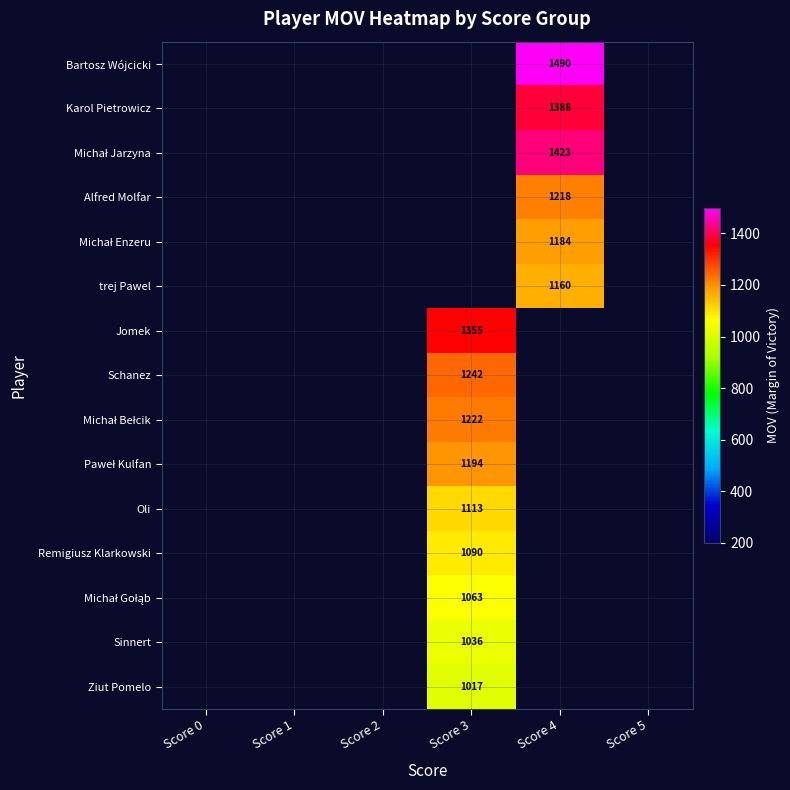

Rank the series by their maximum value, from lowest to highest.

Bartosz Wójcicki, Karol Pietrowicz, Michał Jarzyna, Alfred Molfar, Michał Enzeru, trej Pawel, Jomek, Schanez, Michał Bełcik, Paweł Kulfan, Oli, Remigiusz Klarkowski, Michał Gołąb, Sinnert, Ziut Pomelo